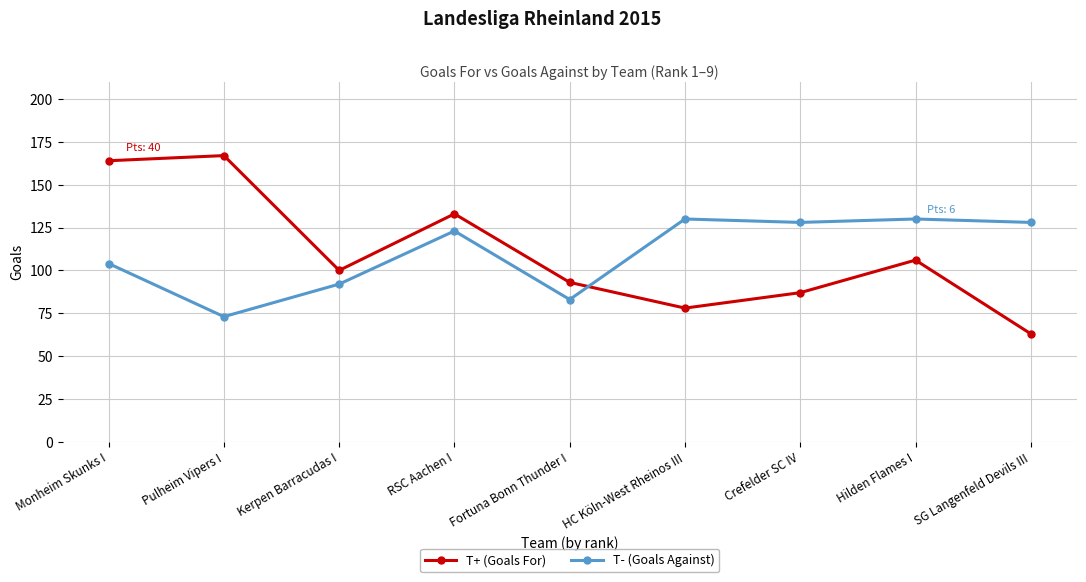

Is the value of T+ (Goals For) at HC Köln-West Rheinos III greater than the value of T- (Goals Against) at Pulheim Vipers I?

Yes